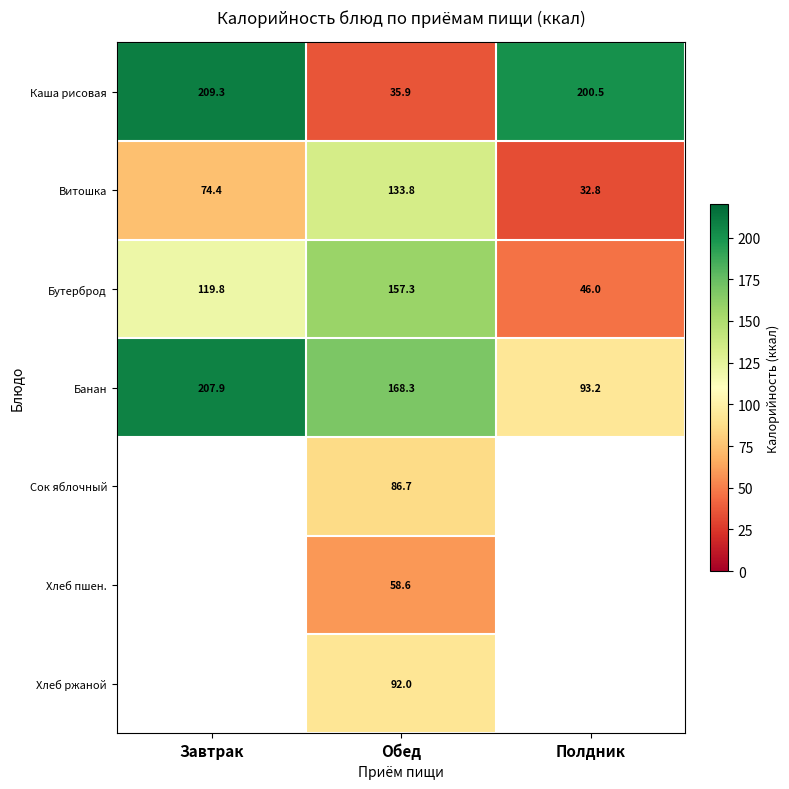

Rank the categories by Каша рисовая value from lowest to highest.

Обед, Полдник, Завтрак